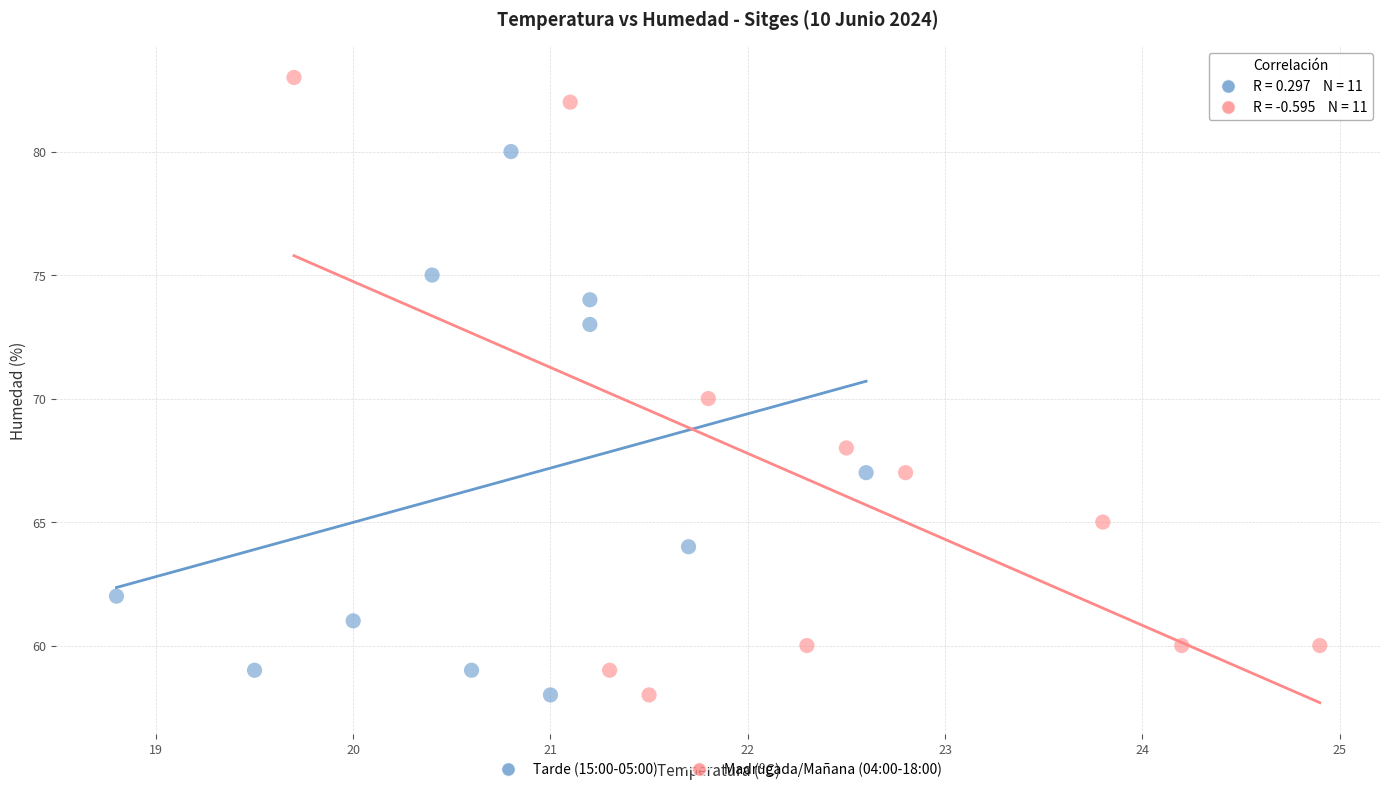

Which series has the largest Y range (max minus min)?

Madrugada/Mañana (04:00-18:00)